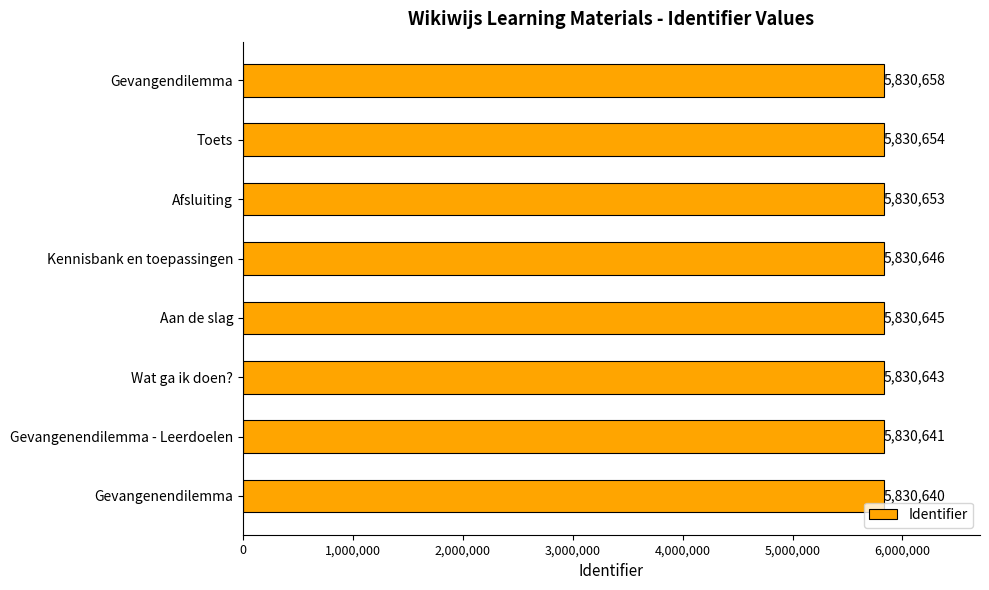

What is the ratio of the value at Kennisbank en toepassingen to the value at Gevangenendilemma?

1.0